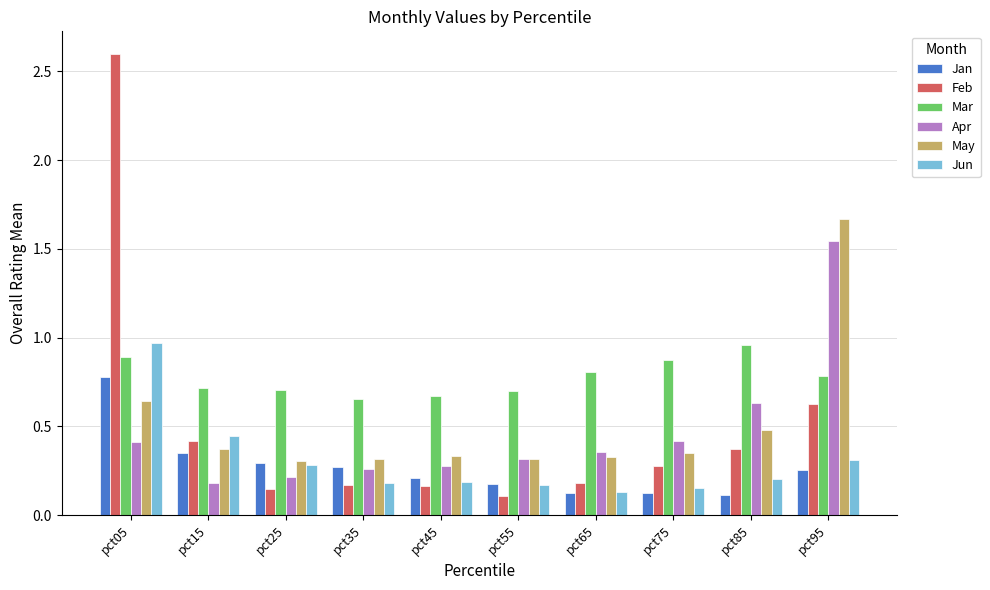

True or false: Feb has a value of 0.6 at pct85.

False